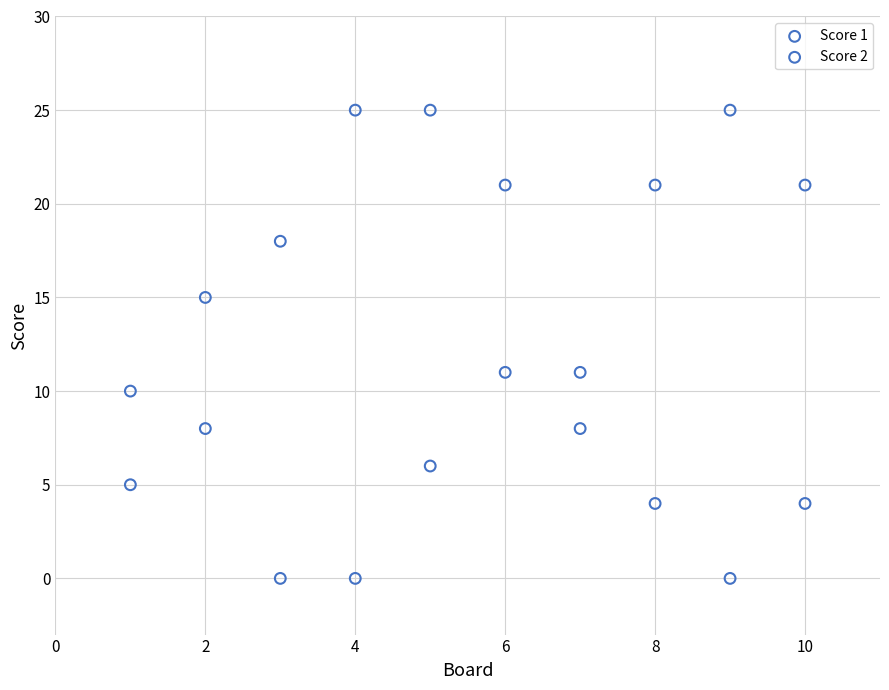

Which series contains the lowest Y value?

Score 2